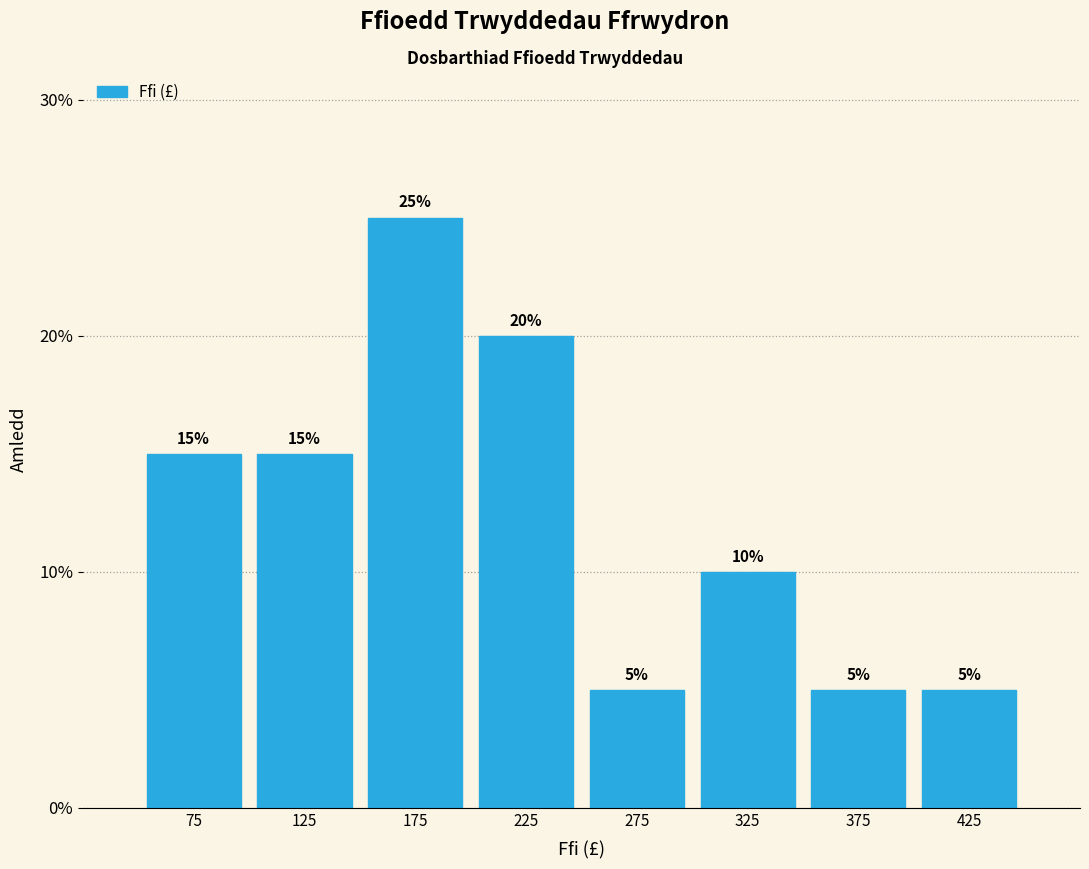

Reading left to right, transcribe this chart: for each bar, give the range it covers on the x-axis and its height.

50 to 100: 15
100 to 150: 15
150 to 200: 25
200 to 250: 20
250 to 300: 5
300 to 350: 10
350 to 400: 5
400 to 450: 5